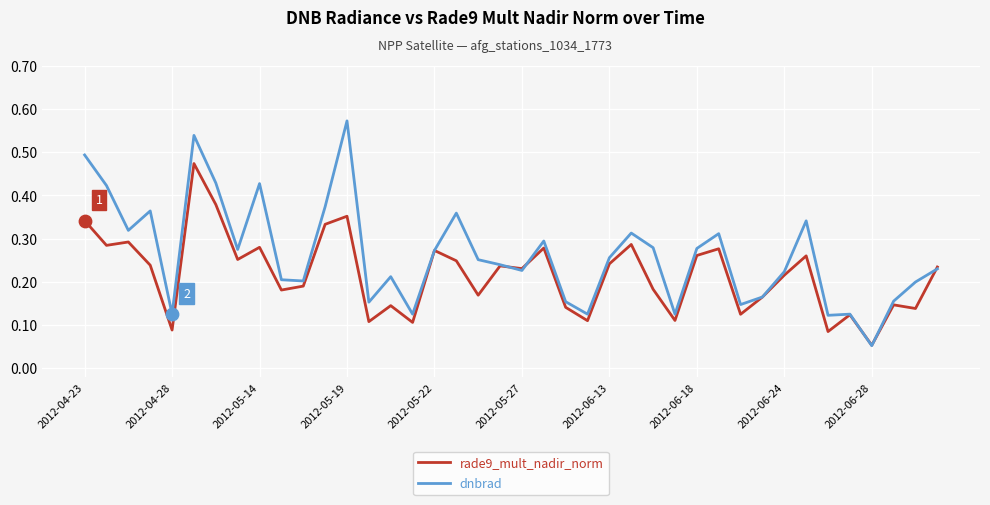

Which series has the largest total across all categories?

dnbrad